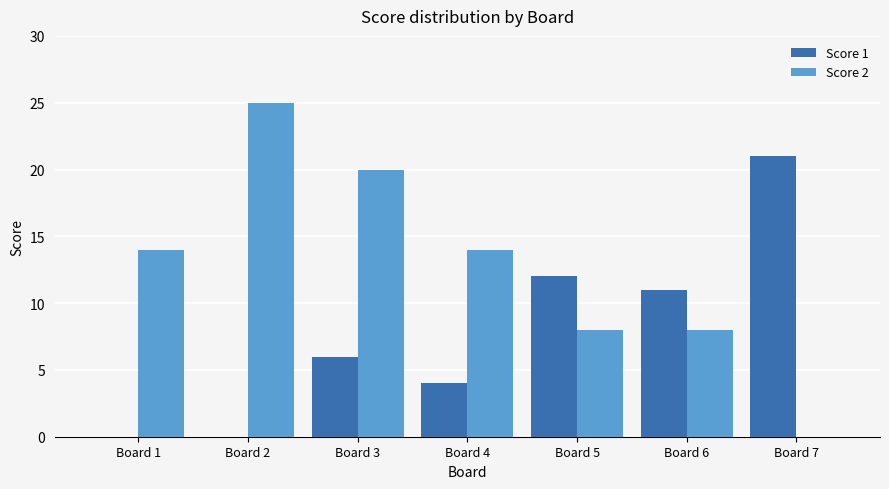

Read the Score 2 value at Board 3.

20